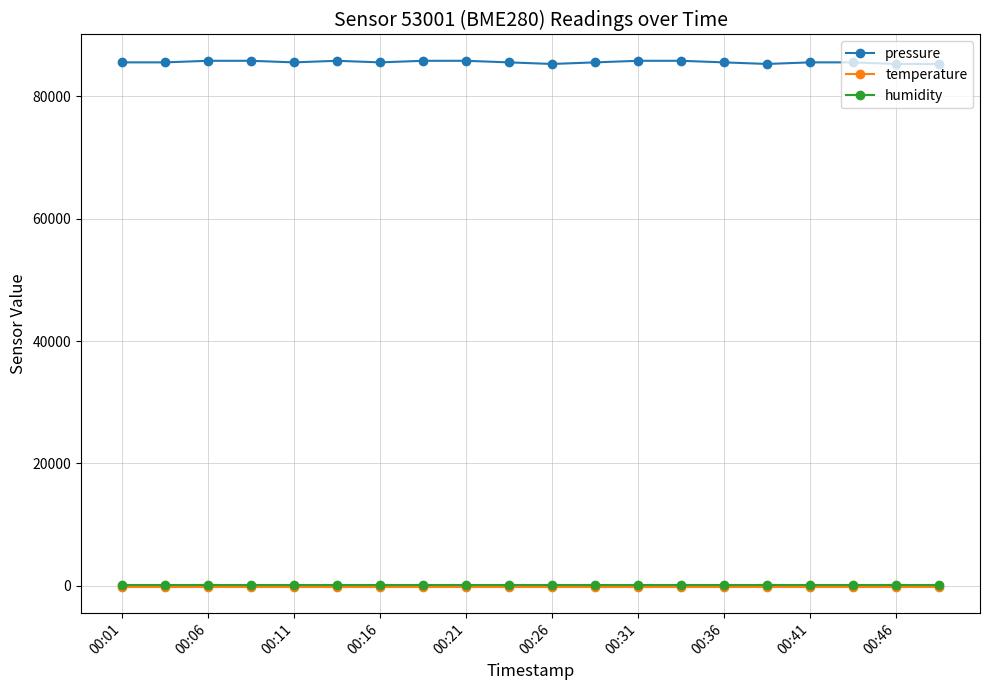

What is the minimum value for pressure?

85242.9